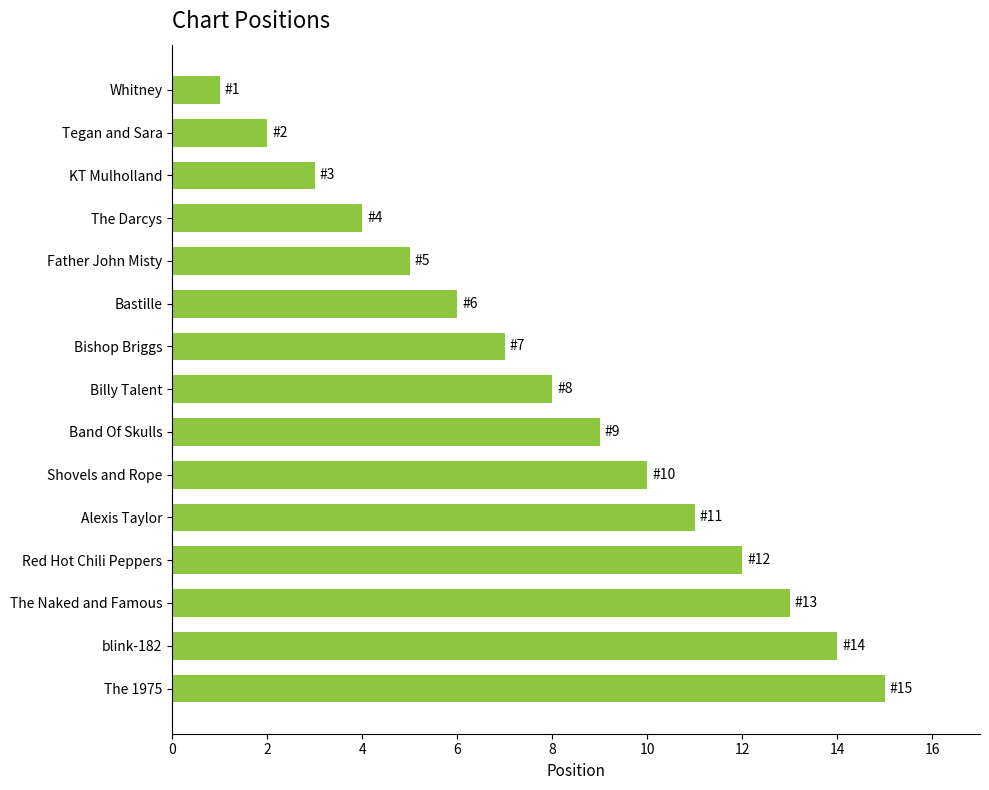

Is it true that the value at KT Mulholland is 3?

True